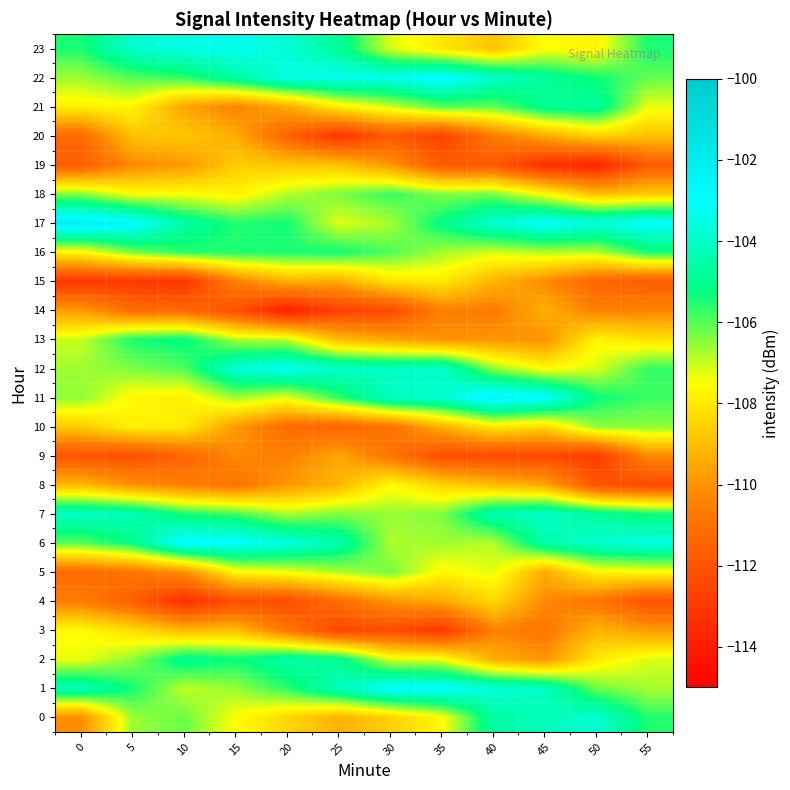

What is the maximum value shown in the chart?

-102.1